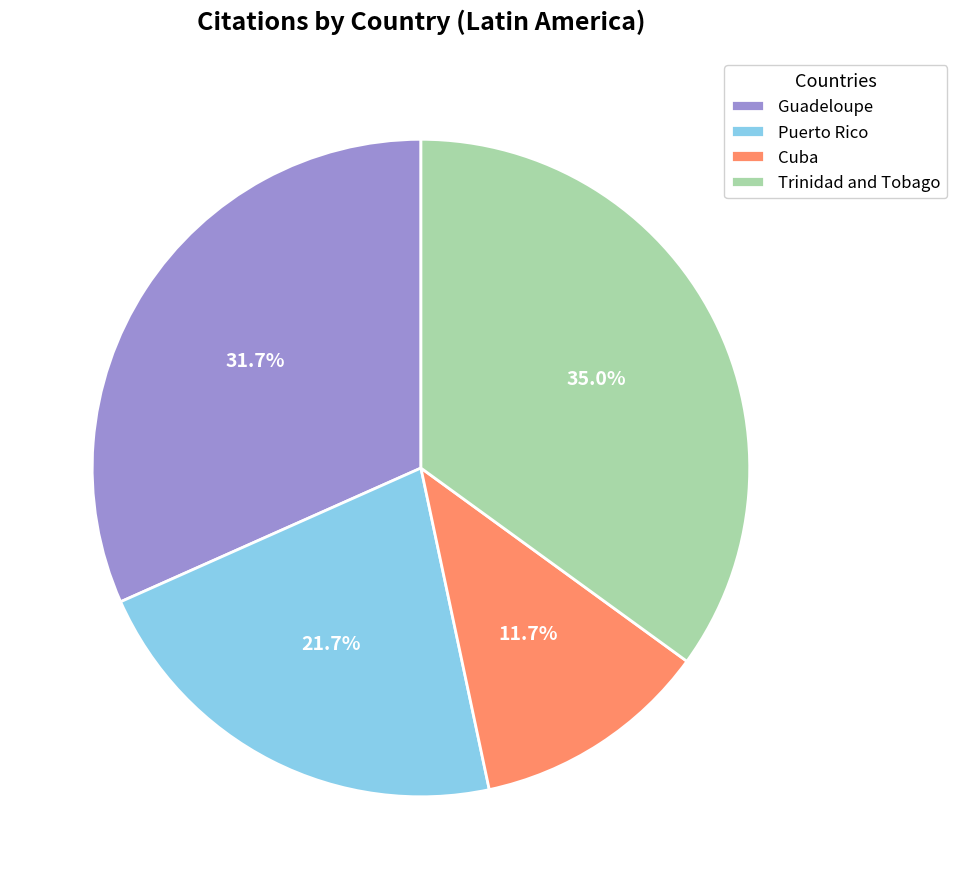

Rank the categories by value from highest to lowest.

Trinidad and Tobago, Guadeloupe, Puerto Rico, Cuba